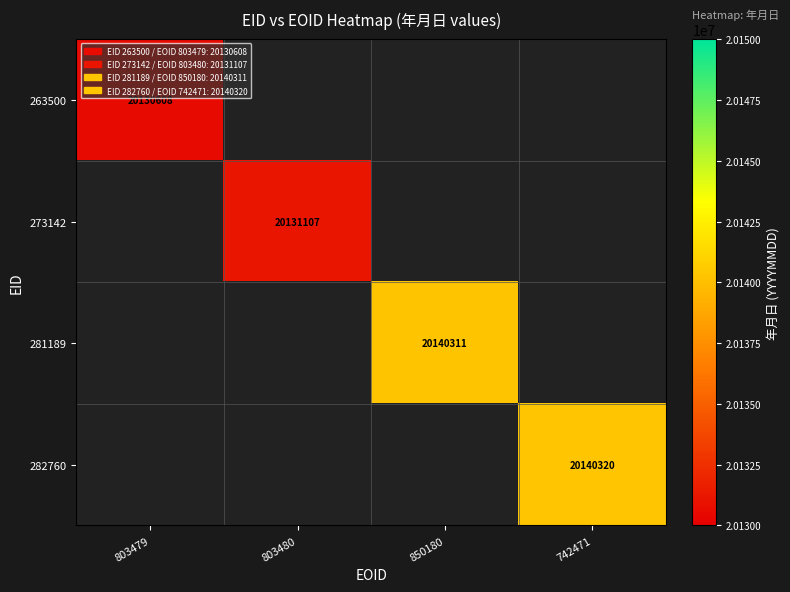

Between 850180 and 742471, which is larger?

742471